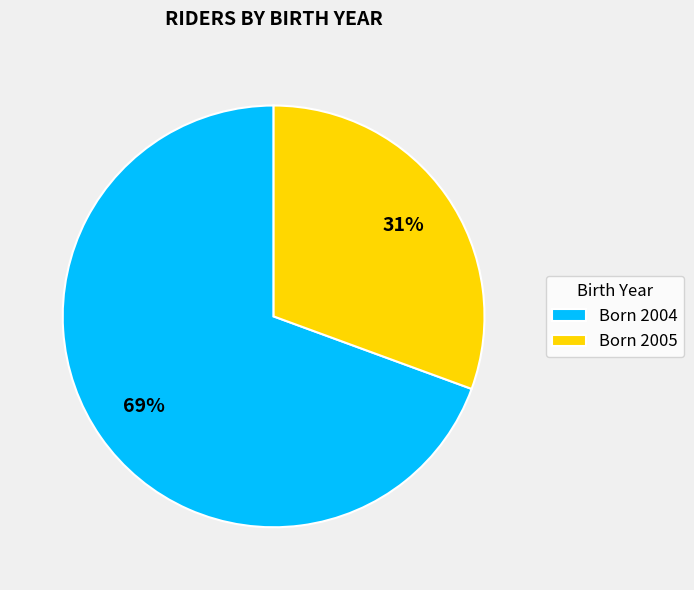

Count the number of slices in the pie.

2